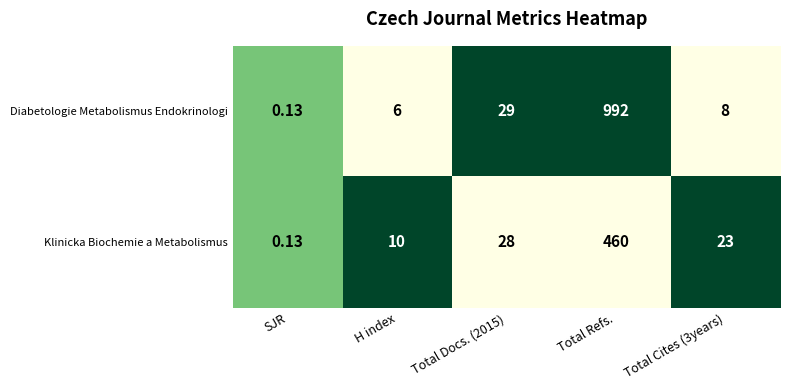

List the series in order of their overall mean, lowest first.

Klinicka Biochemie a Metabolismus, Diabetologie Metabolismus Endokrinologi